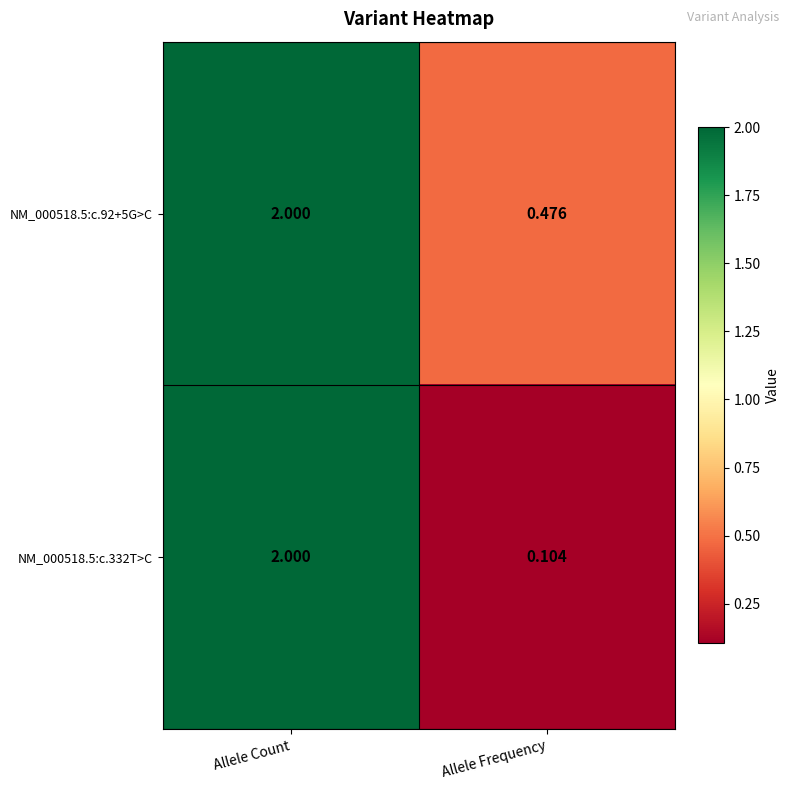

Which series has the largest range (max minus min)?

NM_000518.5:c.332T>C